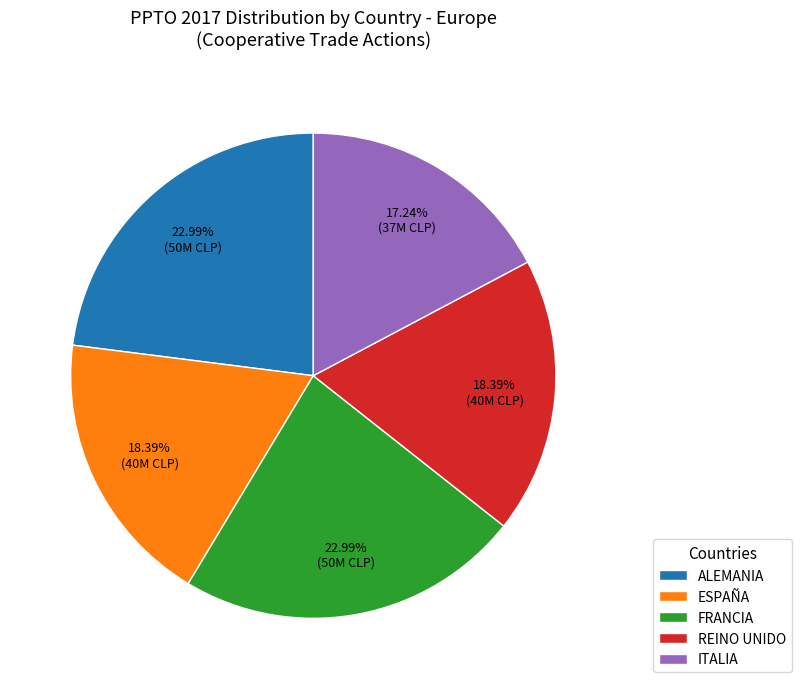

How many segments does this pie chart have?

5